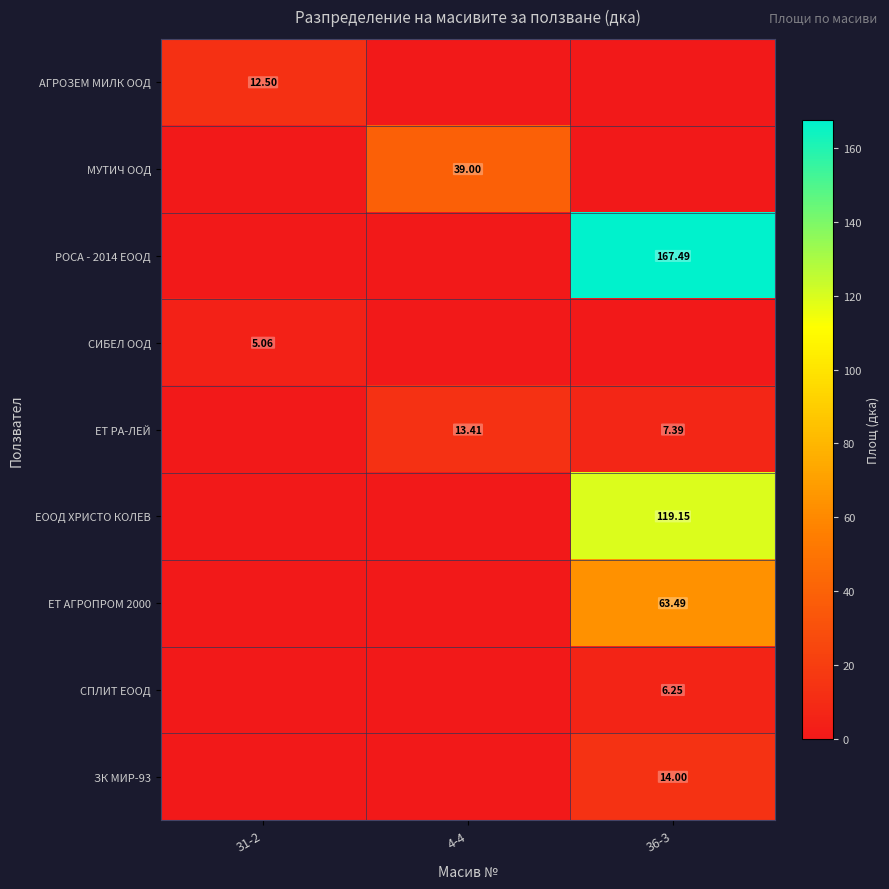

Rank the series at 4-4 from highest to lowest value.

МУТИЧ ООД, ЕТ РА-ЛЕЙ, АГРОЗЕМ МИЛК ООД, РОСА - 2014 ЕООД, СИБЕЛ ООД, ЕООД ХРИСТО КОЛЕВ, ЕТ АГРОПРОМ 2000, СПЛИТ ЕООД, ЗК МИР-93